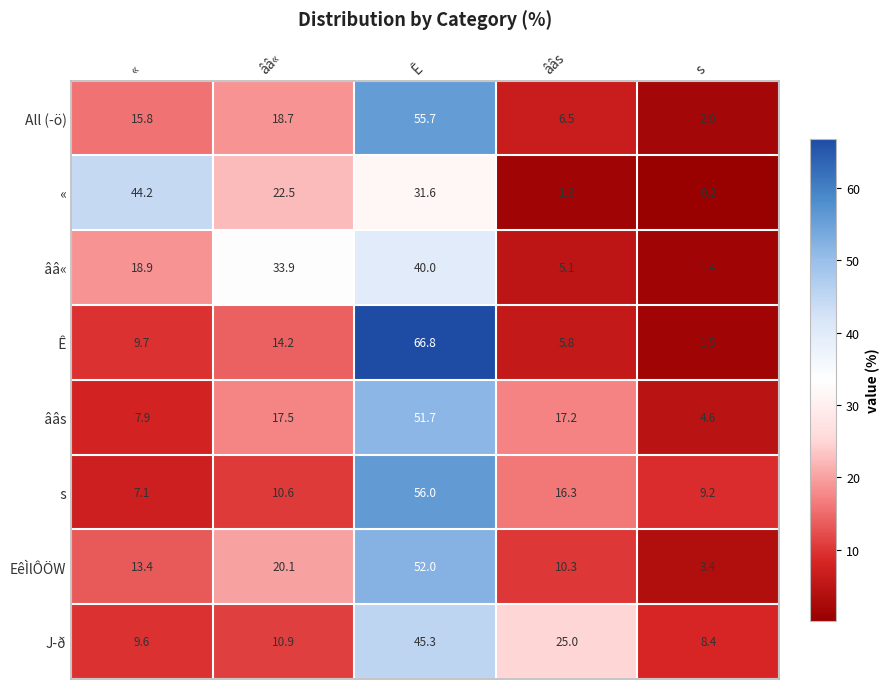

Is it true that All (­ö) equals 2.6 at ââs?

False